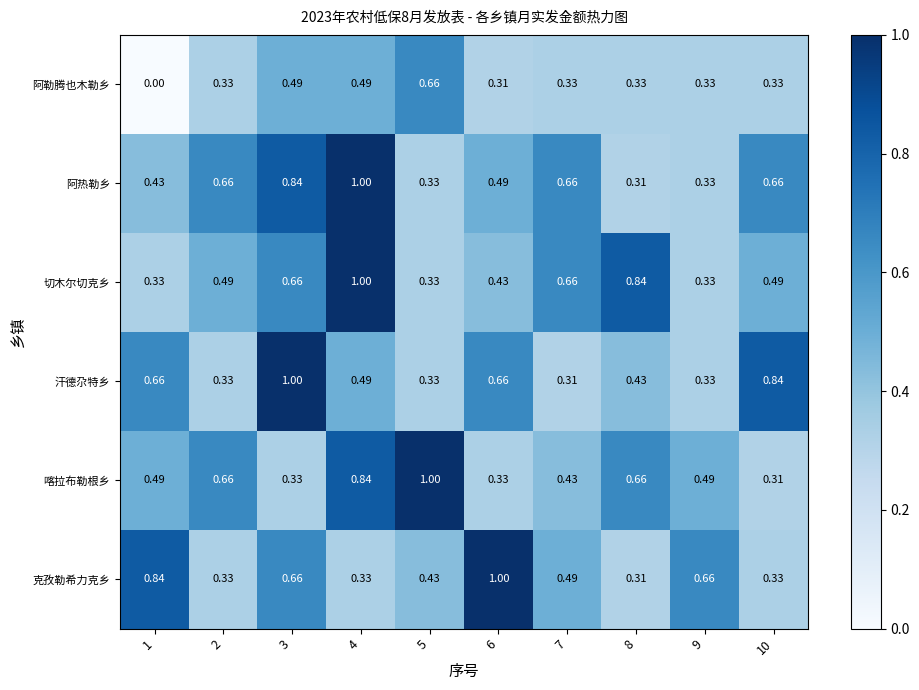

Which series changed the most between 2 and 7?

喀拉布勒根乡